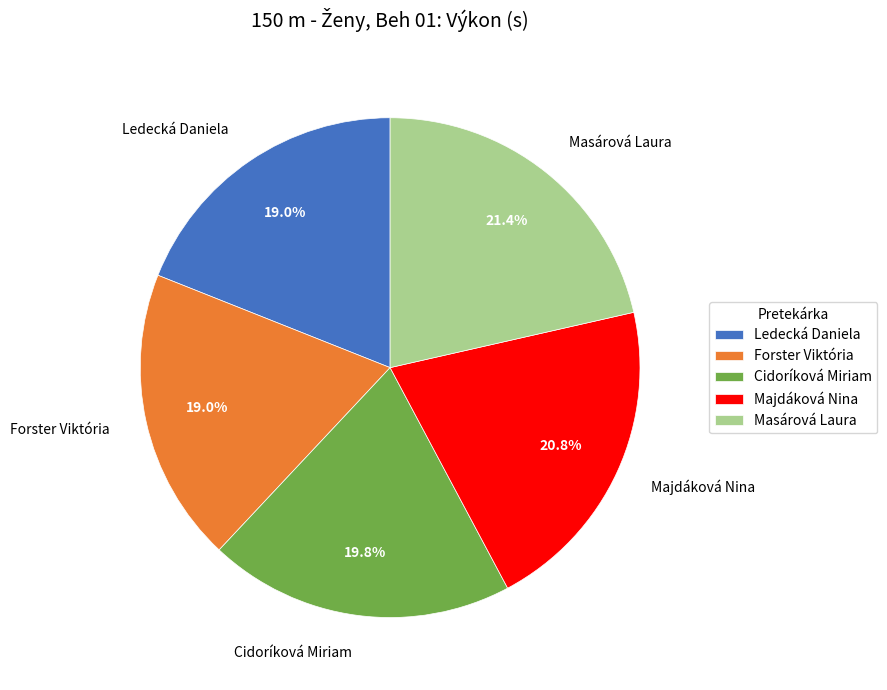

Which category has the biggest portion of the pie?

Masárová Laura